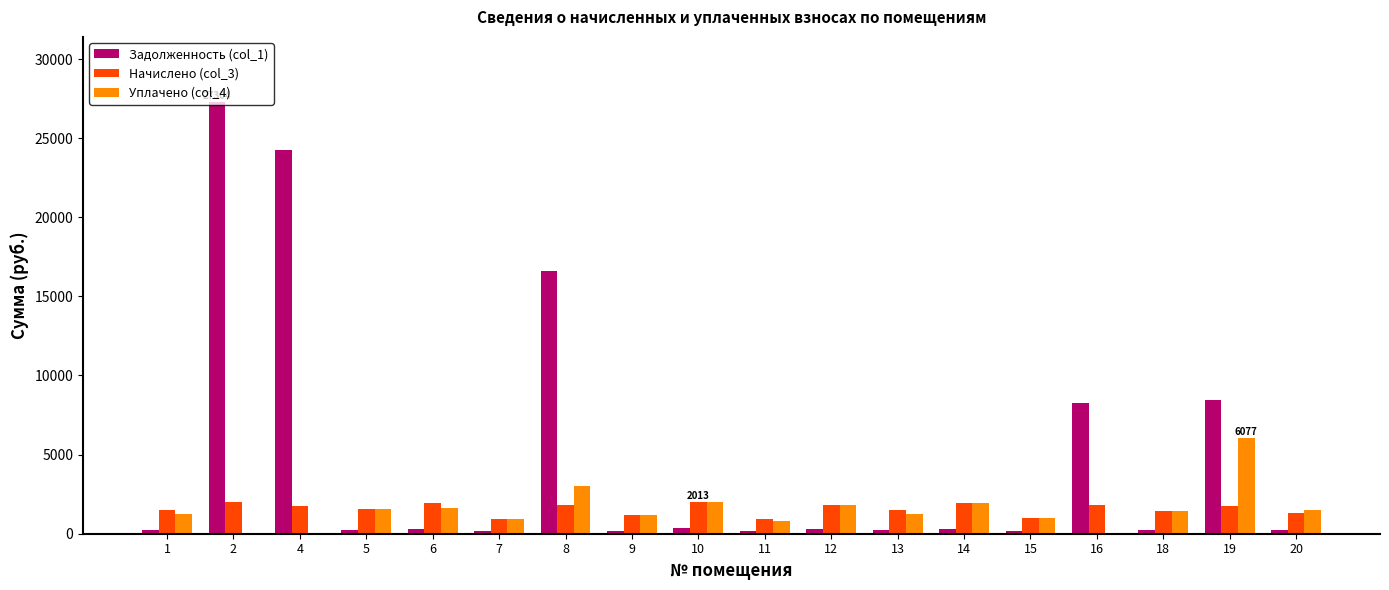

Is the value of Начислено (col_3) at 8 greater than the value of Задолженность (col_1) at 5?

Yes